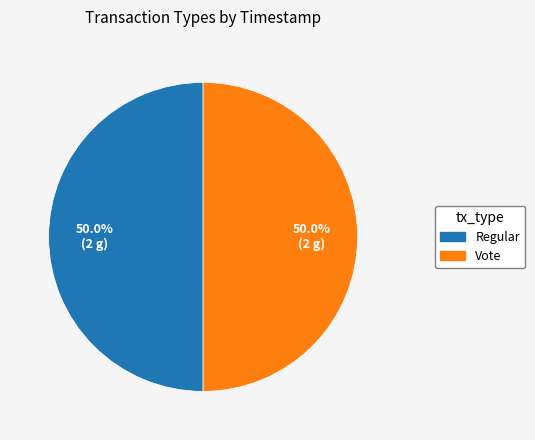

What percentage is the Regular slice, to the nearest percent?

50%